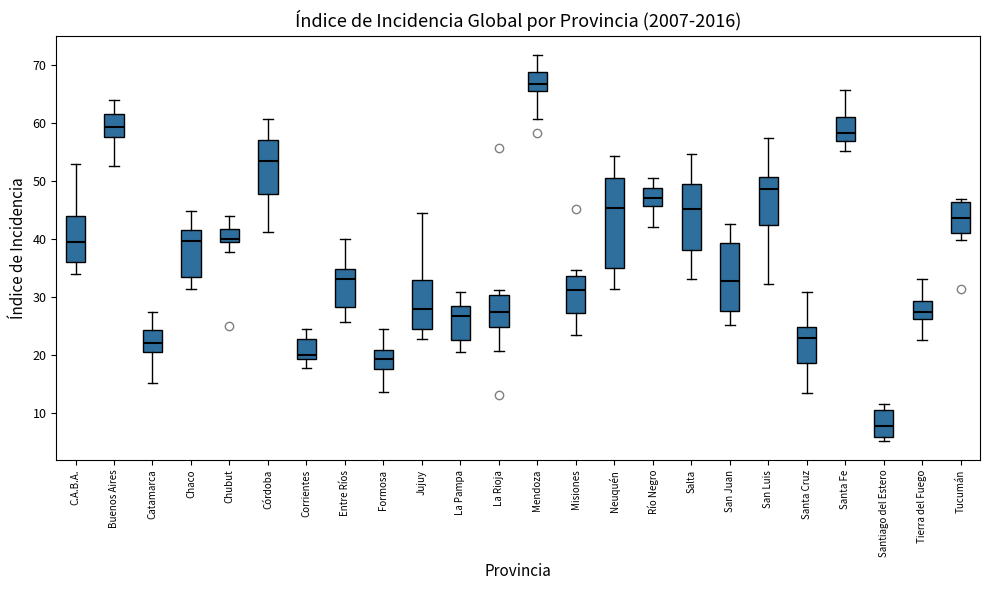

Reading left to right, transcribe this box plot: for each box, give where its median line is, the range the box spans, and where its two whiskers end, as read against the y-axis. The values are not printed on the chart, so give them approximately, as read against the axis.

C.A.B.A.: median 40, box 36 to 44, whiskers 34 to 53
Buenos Aires: median 59, box 58 to 62, whiskers 53 to 64
Catamarca: median 22, box 21 to 24, whiskers 15 to 28
Chaco: median 40, box 34 to 42, whiskers 31 to 45
Chubut: median 40 (just above the box's lower edge), box 40 to 42, whiskers 38 to 44
Córdoba: median 54, box 48 to 57, whiskers 41 to 61
Corrientes: median 20, box 19 to 23, whiskers 18 to 25
Entre Ríos: median 33, box 28 to 35, whiskers 26 to 40
Formosa: median 19, box 18 to 21, whiskers 14 to 25
Jujuy: median 28, box 25 to 33, whiskers 23 to 45
La Pampa: median 27, box 23 to 28, whiskers 21 to 31
La Rioja: median 27, box 25 to 30, whiskers 21 to 31
Mendoza: median 67, box 66 to 69, whiskers 61 to 72
Misiones: median 31, box 27 to 34, whiskers 24 to 35
Neuquén: median 45, box 35 to 51, whiskers 31 to 54
Río Negro: median 47, box 46 to 49, whiskers 42 to 51
Salta: median 45, box 38 to 50, whiskers 33 to 55
San Juan: median 33, box 28 to 39, whiskers 25 to 43
San Luis: median 49, box 42 to 51, whiskers 32 to 58
Santa Cruz: median 23, box 19 to 25, whiskers 14 to 31
Santa Fe: median 58, box 57 to 61, whiskers 55 to 66
Santiago del Estero: median 8, box 6 to 11, whiskers 5 to 12
Tierra del Fuego: median 28, box 26 to 29, whiskers 23 to 33
Tucumán: median 44, box 41 to 46, whiskers 40 to 47